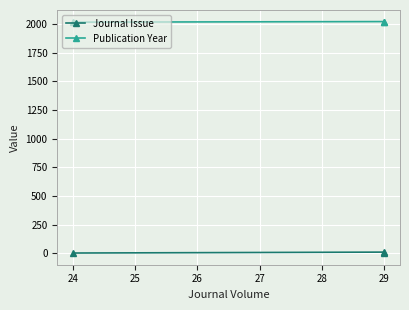

What are all the series names shown in the legend?

Journal Issue, Publication Year